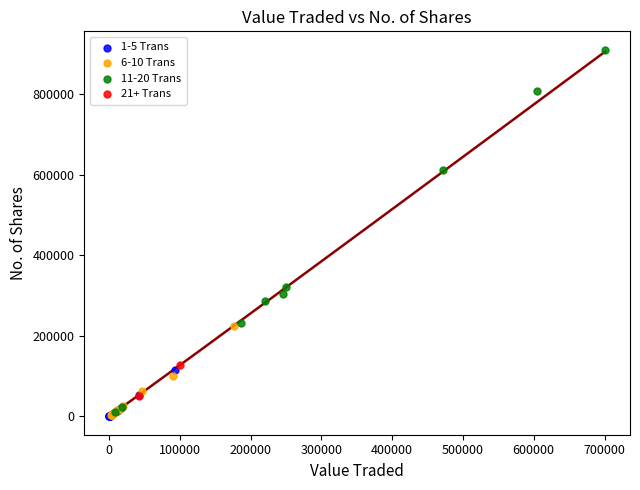

What are all the series names shown in the legend?

1-5 Trans, 6-10 Trans, 11-20 Trans, 21+ Trans